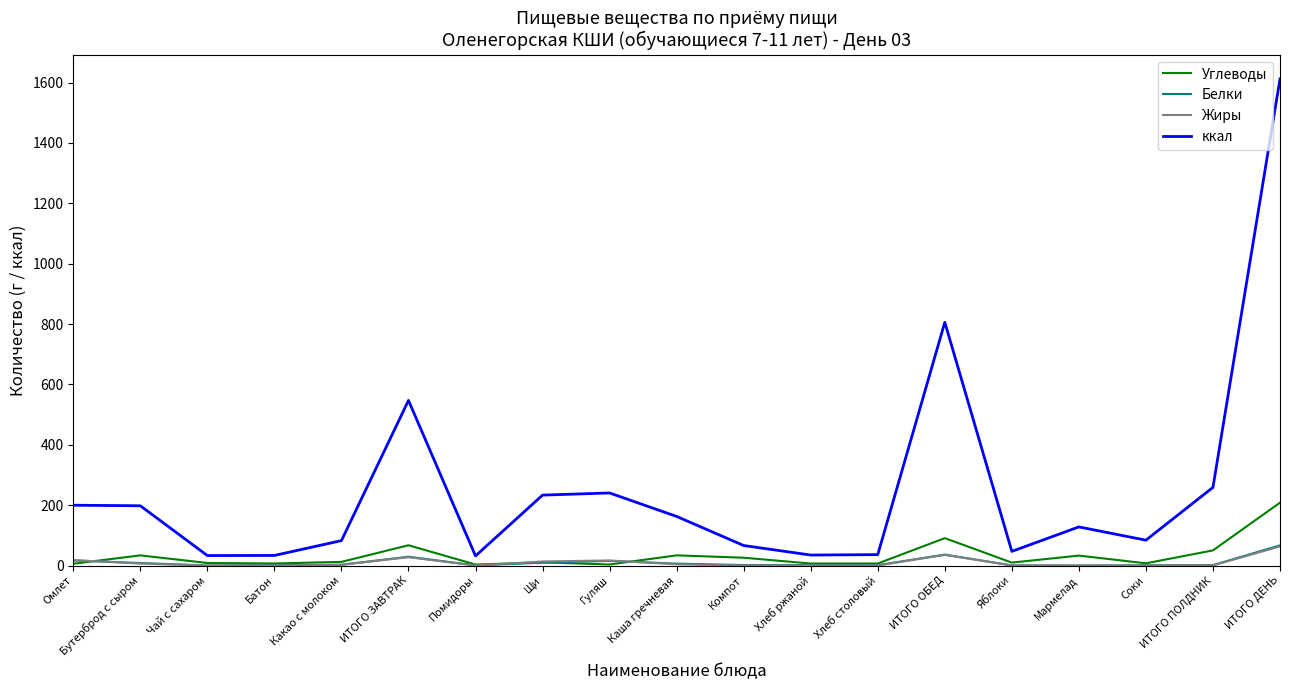

Which series has the largest total across all categories?

ккал